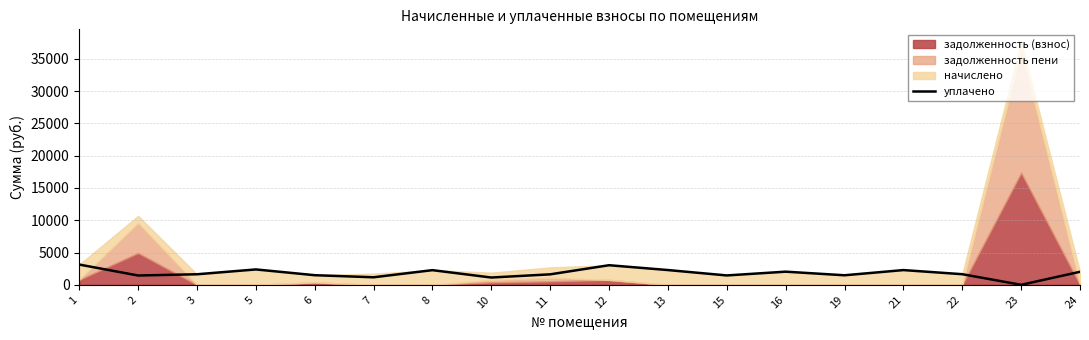

What is the value of the 6th point from the left?

1167.2